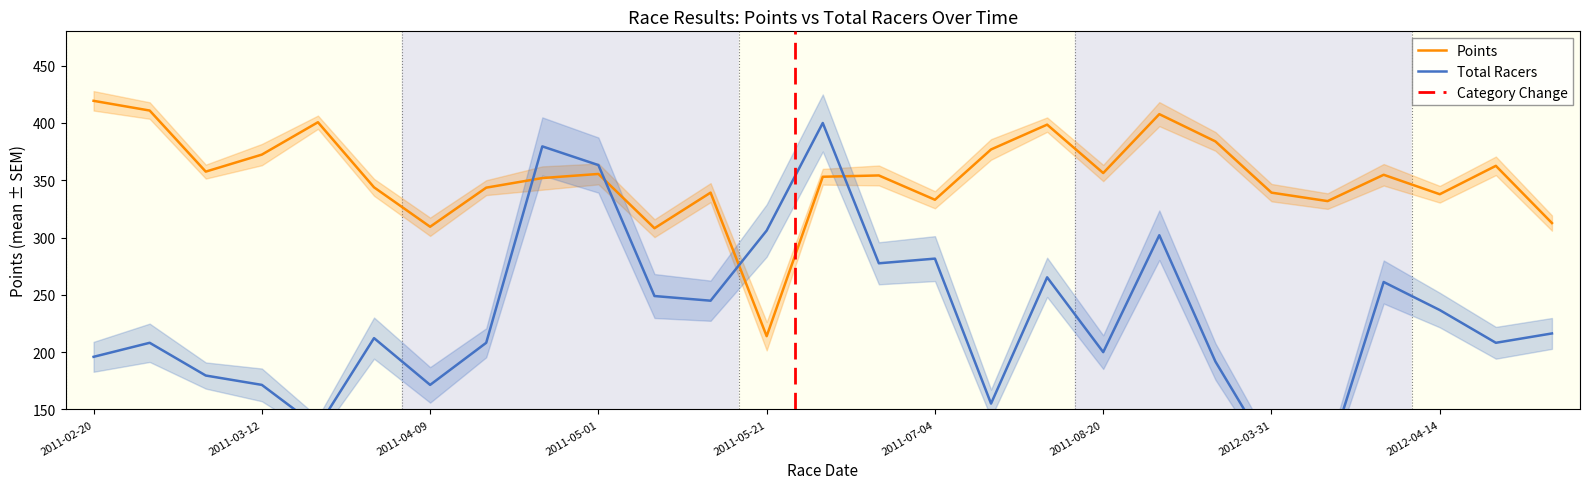

True or false: Points has more than 1 interior local peaks.

True